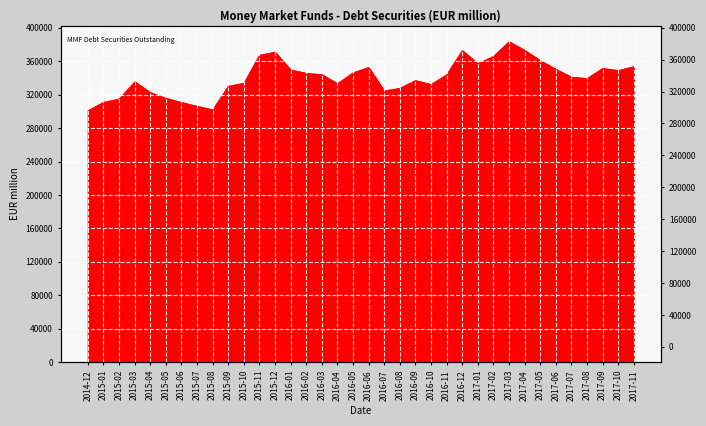

Where is the first local maximum?

2015-03